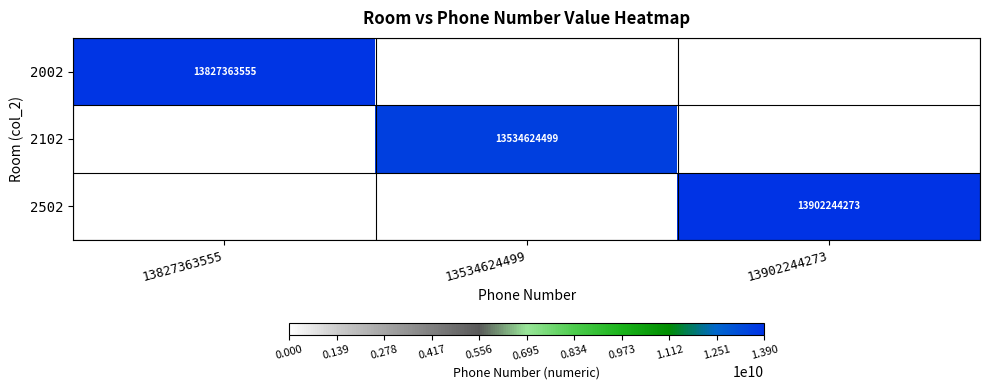

How many 2102 values are between 0 and 13534624499?

3